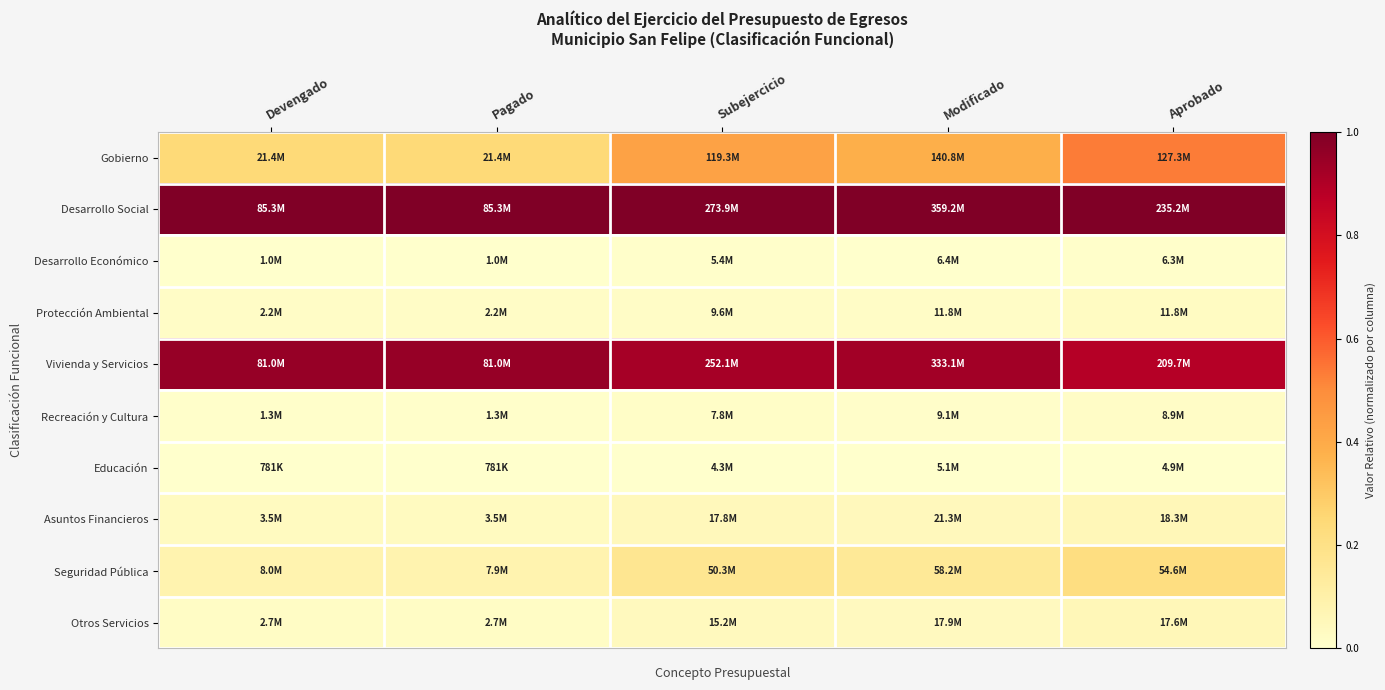

Reading left to right, transcribe all the data shown in this chart.

Gobierno: Devengado=0.2	Pagado=0.2	Subejercicio=0.4	Modificado=0.4	Aprobado=0.5
Desarrollo Social: Devengado=1.0	Pagado=1.0	Subejercicio=1.0	Modificado=1.0	Aprobado=1.0
Desarrollo Económico: Devengado=0.0	Pagado=0.0	Subejercicio=0.0	Modificado=0.0	Aprobado=0.0
Protección Ambiental: Devengado=0.0	Pagado=0.0	Subejercicio=0.0	Modificado=0.0	Aprobado=0.0
Vivienda y Servicios: Devengado=0.9	Pagado=0.9	Subejercicio=0.9	Modificado=0.9	Aprobado=0.9
Recreación y Cultura: Devengado=0.0	Pagado=0.0	Subejercicio=0.0	Modificado=0.0	Aprobado=0.0
Educación: Devengado=0.0	Pagado=0.0	Subejercicio=0.0	Modificado=0.0	Aprobado=0.0
Asuntos Financieros: Devengado=0.0	Pagado=0.0	Subejercicio=0.0	Modificado=0.0	Aprobado=0.1
Seguridad Pública: Devengado=0.1	Pagado=0.1	Subejercicio=0.2	Modificado=0.1	Aprobado=0.2
Otros Servicios: Devengado=0.0	Pagado=0.0	Subejercicio=0.0	Modificado=0.0	Aprobado=0.1